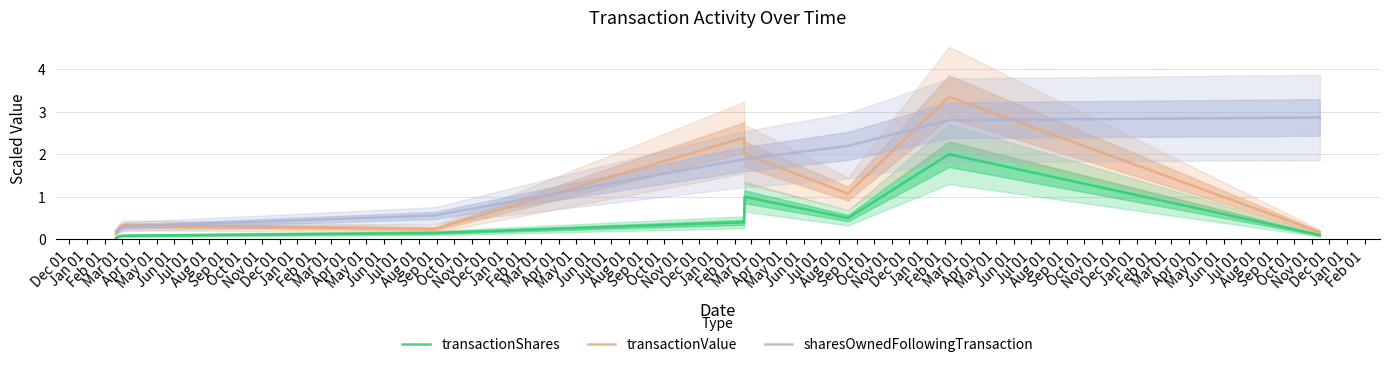

True or false: transactionShares and sharesOwnedFollowingTransaction cross at least once.

False